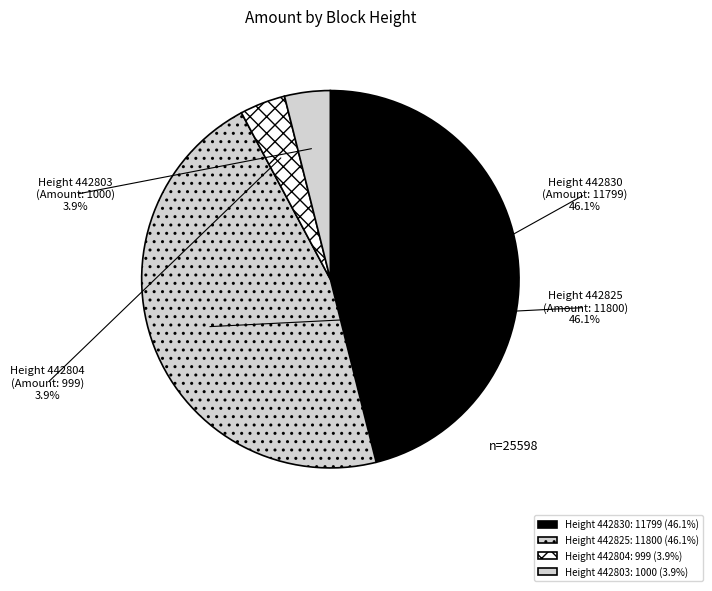

Which slice is the smallest?

442804